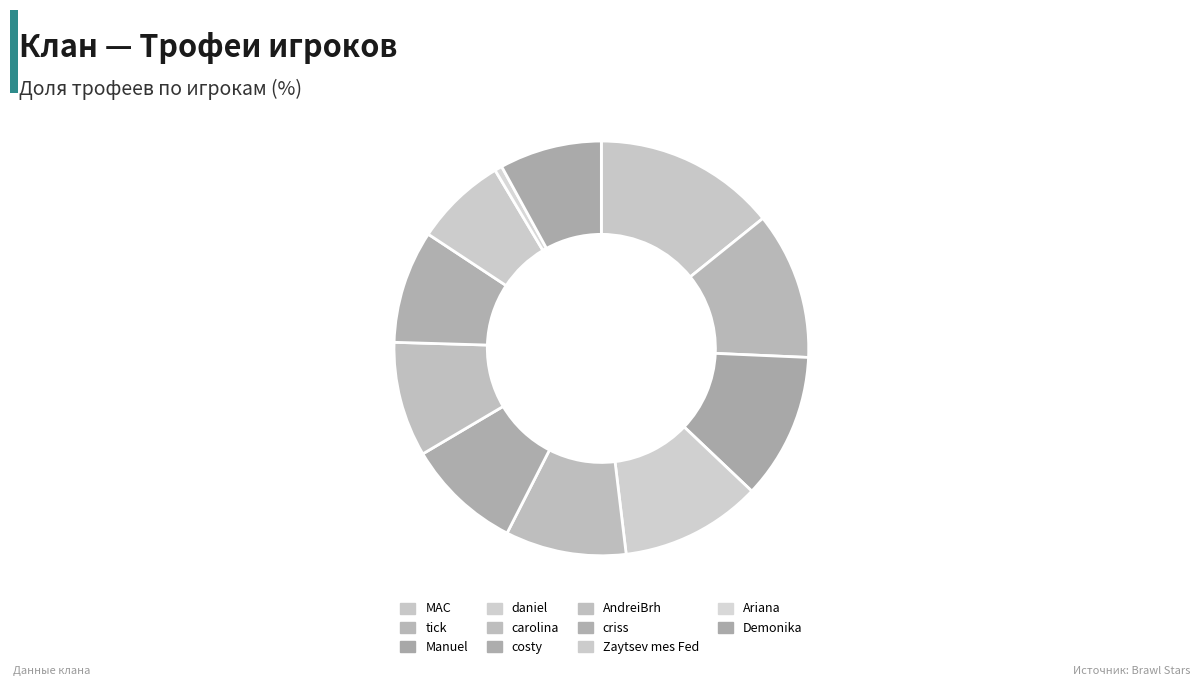

Rank the categories by value from highest to lowest.

MAC, tick, Manuel, daniel, carolina, costy, AndreiBrh, criss, Demonika, Zaytsev mes Fed, Ariana